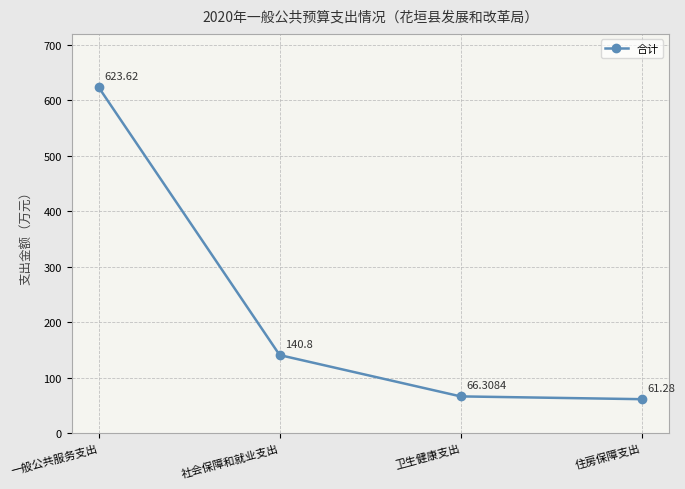

How many lines are shown in the chart?

1